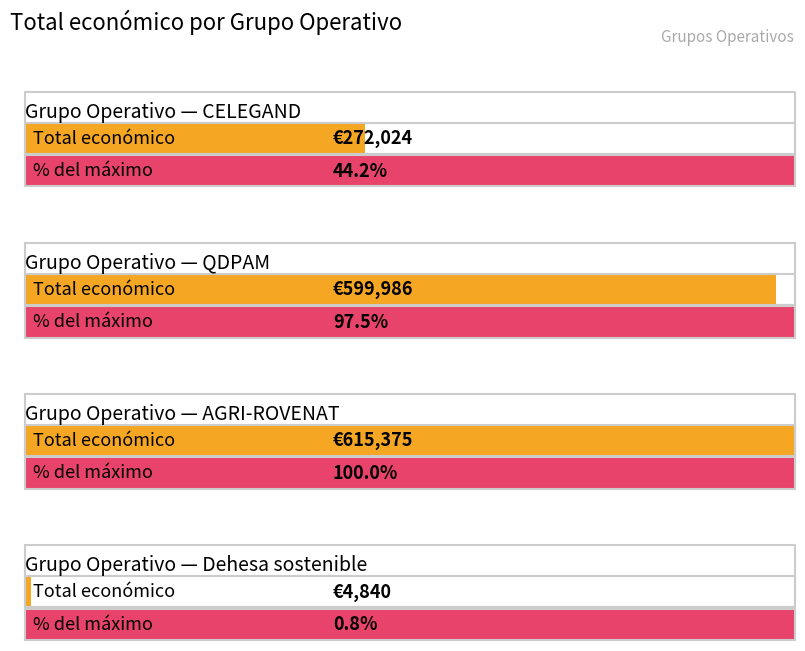

At which category does the chart reach its minimum across all series?

Dehesa sostenible